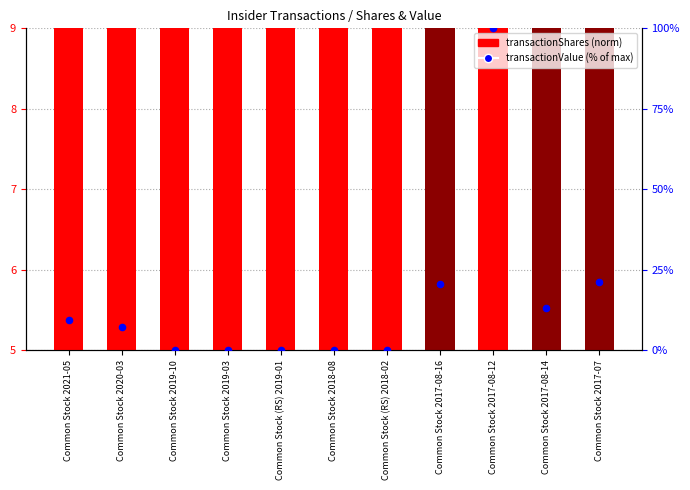

Which series has the widest spread of Y values?

transactionValue (% of max)